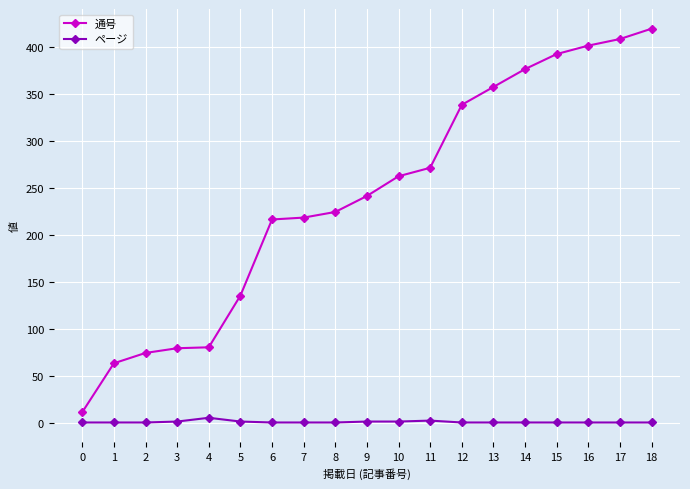

At how many categories does at least one series exceed 370?

5